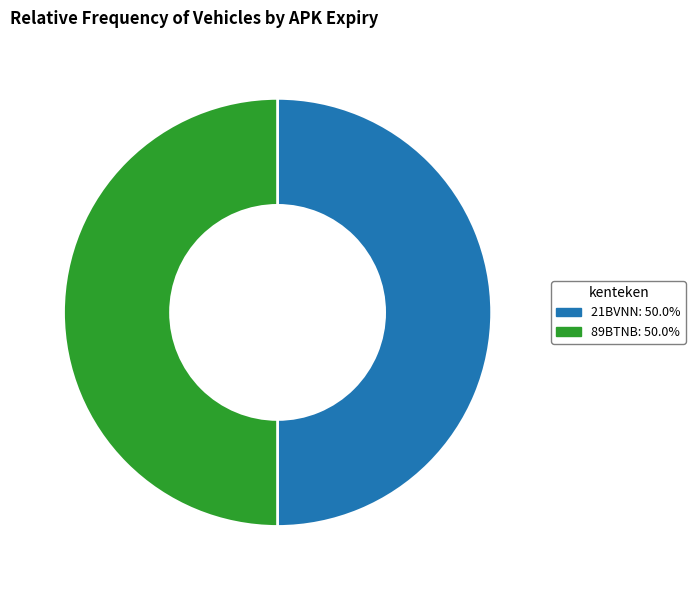

Do 89BTNB and 21BVNN together represent more than half of the pie?

Yes